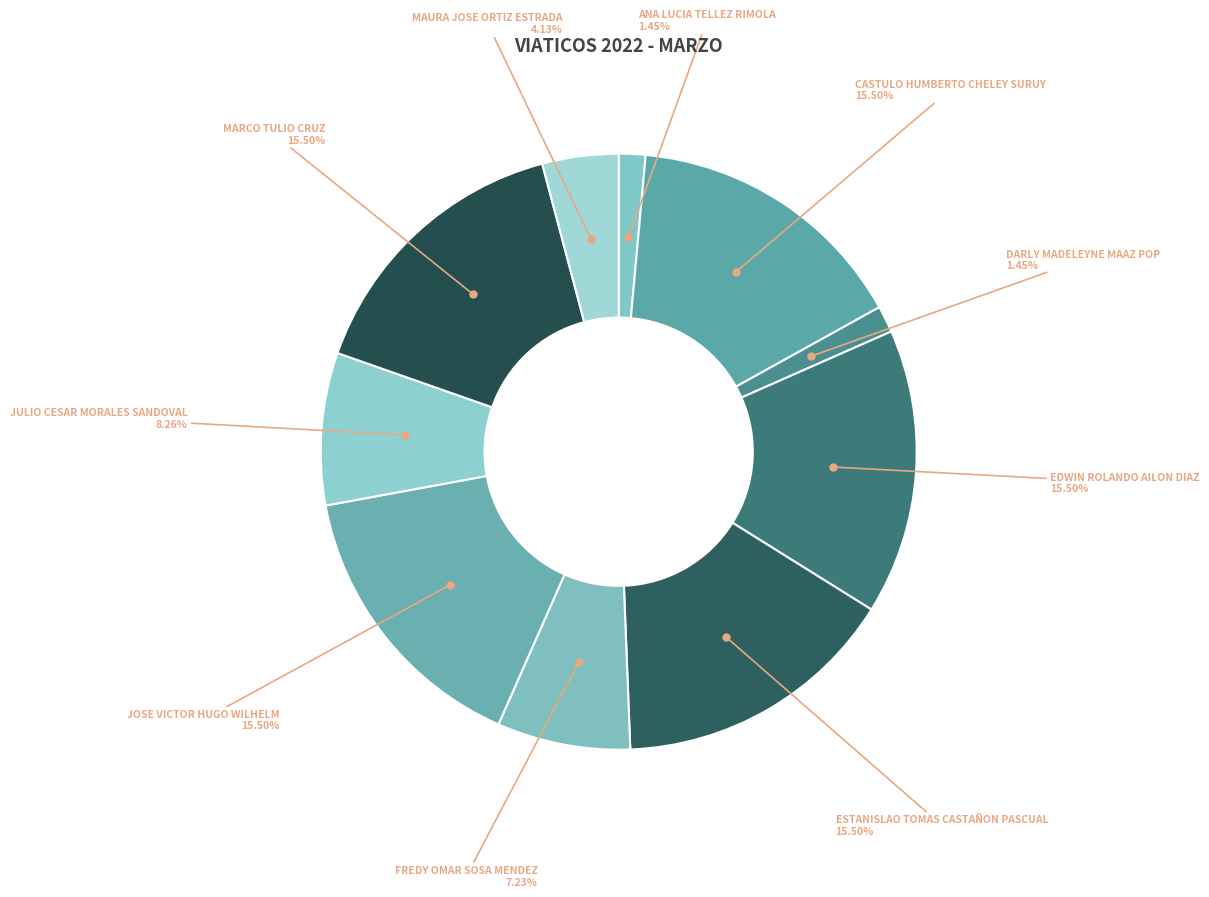

Is the sum of DARLY MADELEYNE MAAZ POP and MARCO TULIO CRUZ greater than half?

No